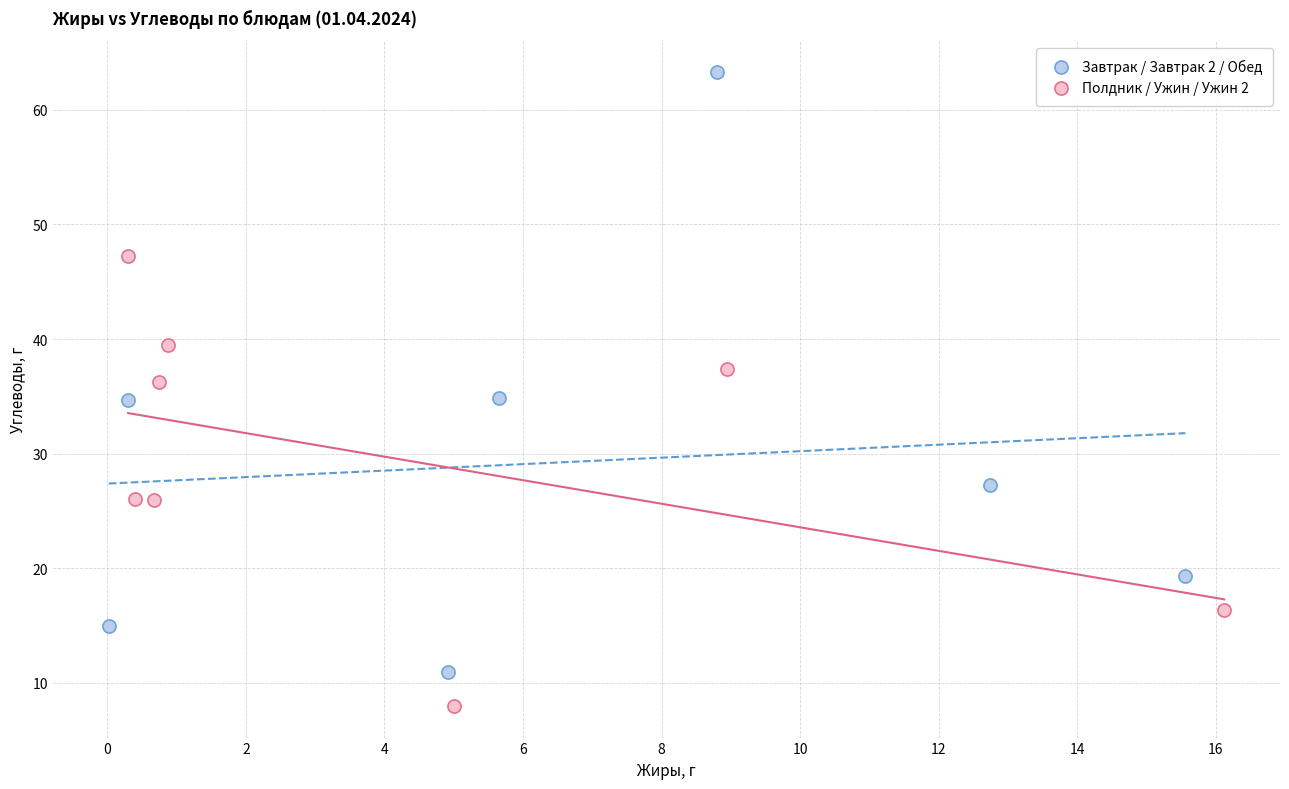

Which series contains the highest Y value?

Завтрак / Завтрак 2 / Обед